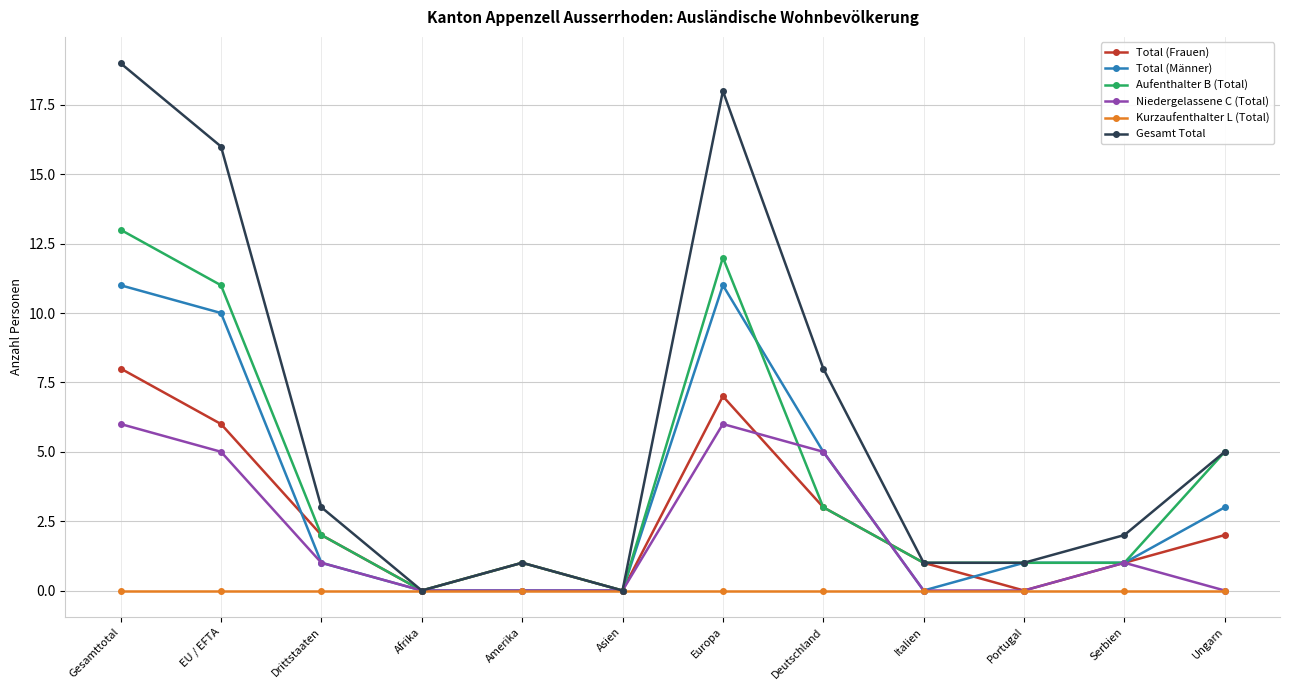

Does the chart display data point markers on the line(s)?

Yes